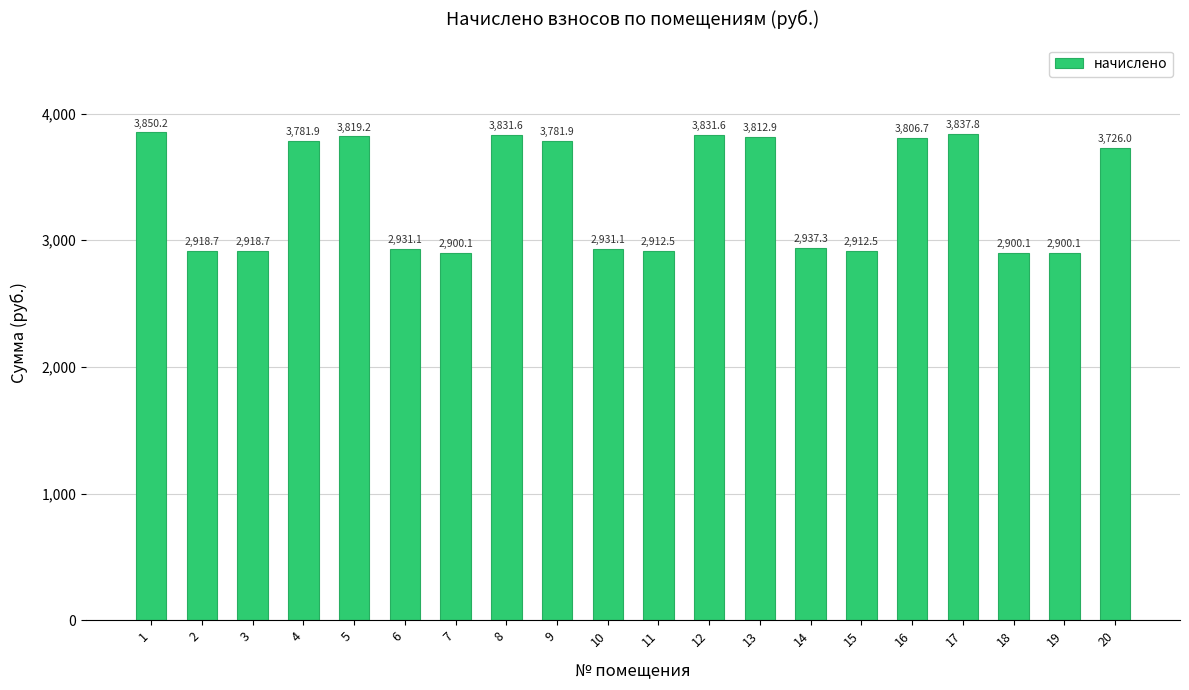

Does the chart contain stacked bars?

No